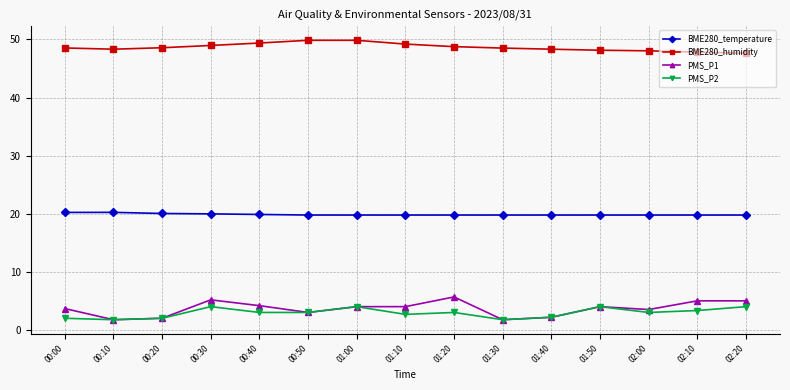

Is the value of PMS_P1 at 01:20 greater than the value of BME280_humidity at 00:00?

No